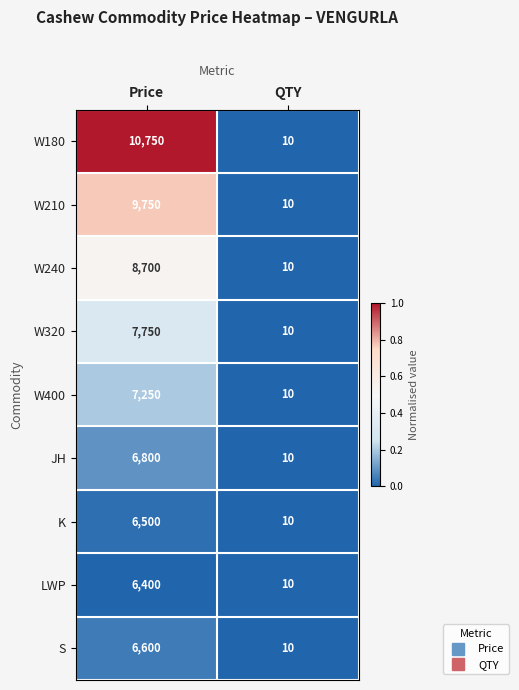

Which series has the largest total across all categories?

W180